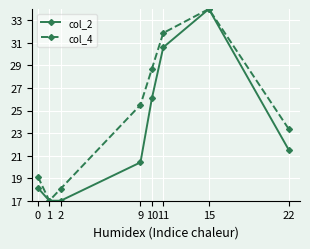

What is the maximum value for col_4?

34.0